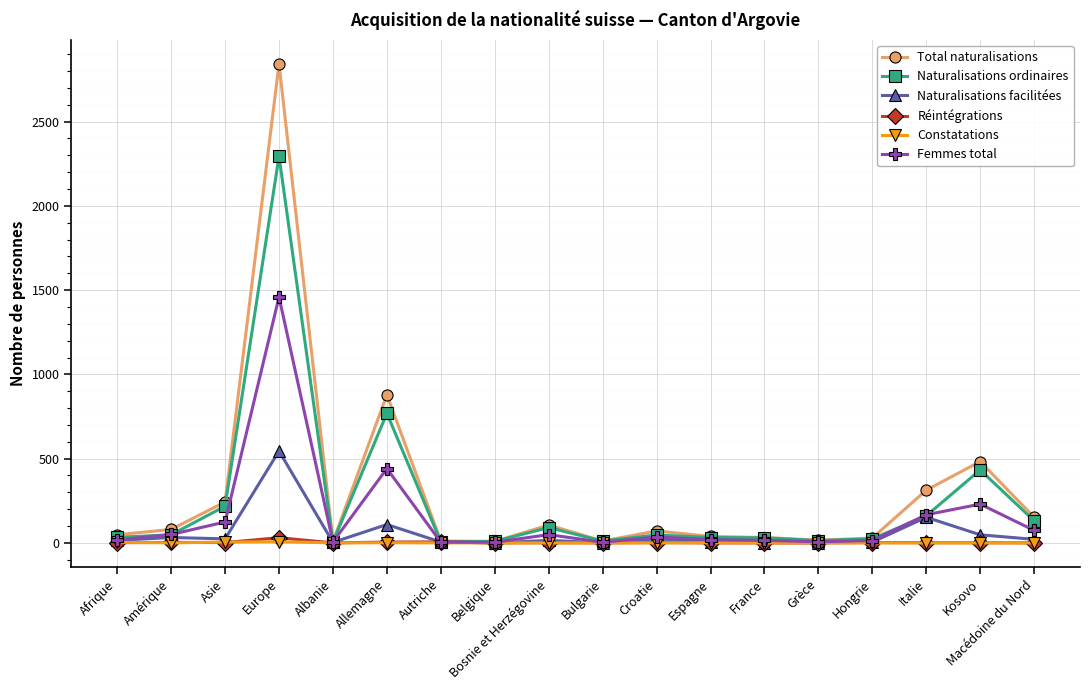

At which category is the sum across all series the highest?

Europe